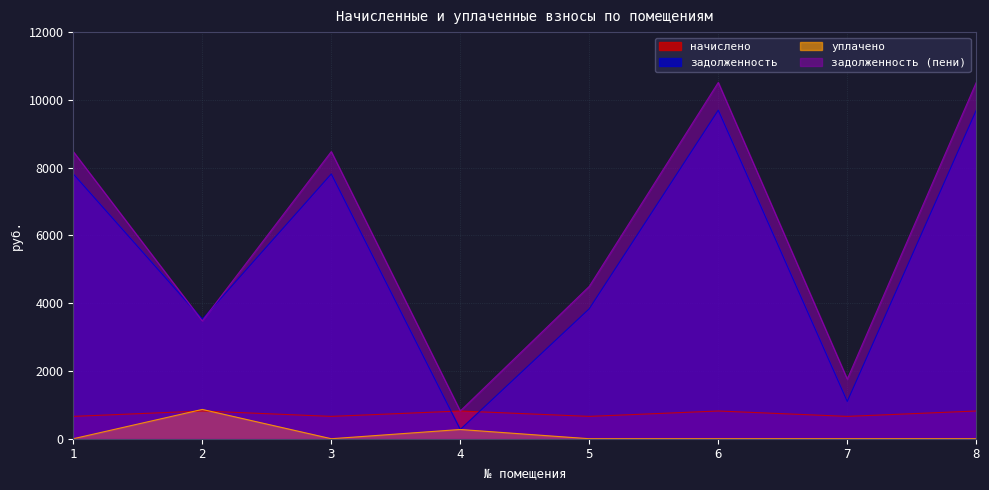

At how many categories does at least one series exceed 2692?

6